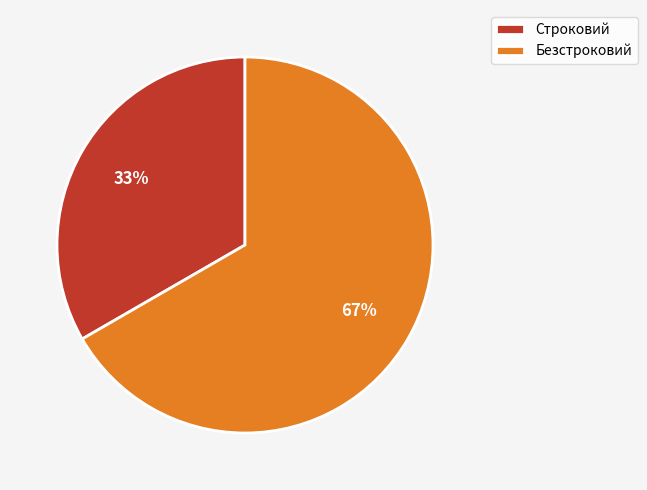

What percentage is the Безстроковий slice, to the nearest percent?

67%